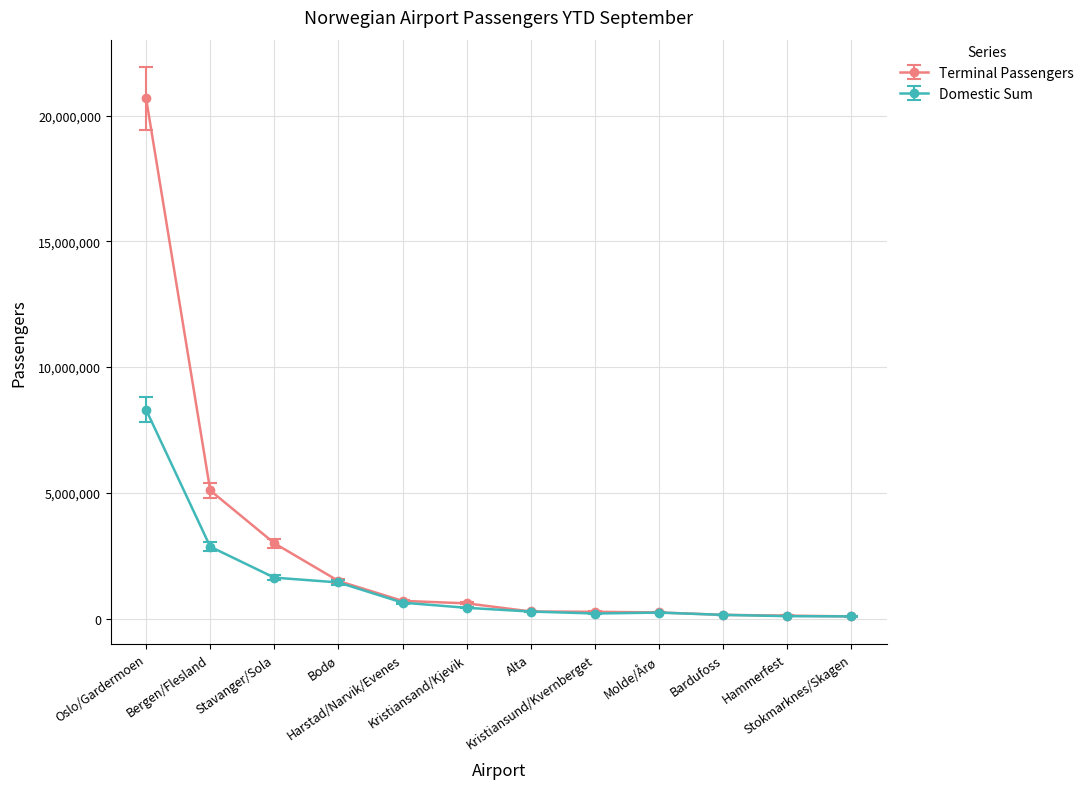

Which series has the largest range (max minus min)?

Terminal Passengers